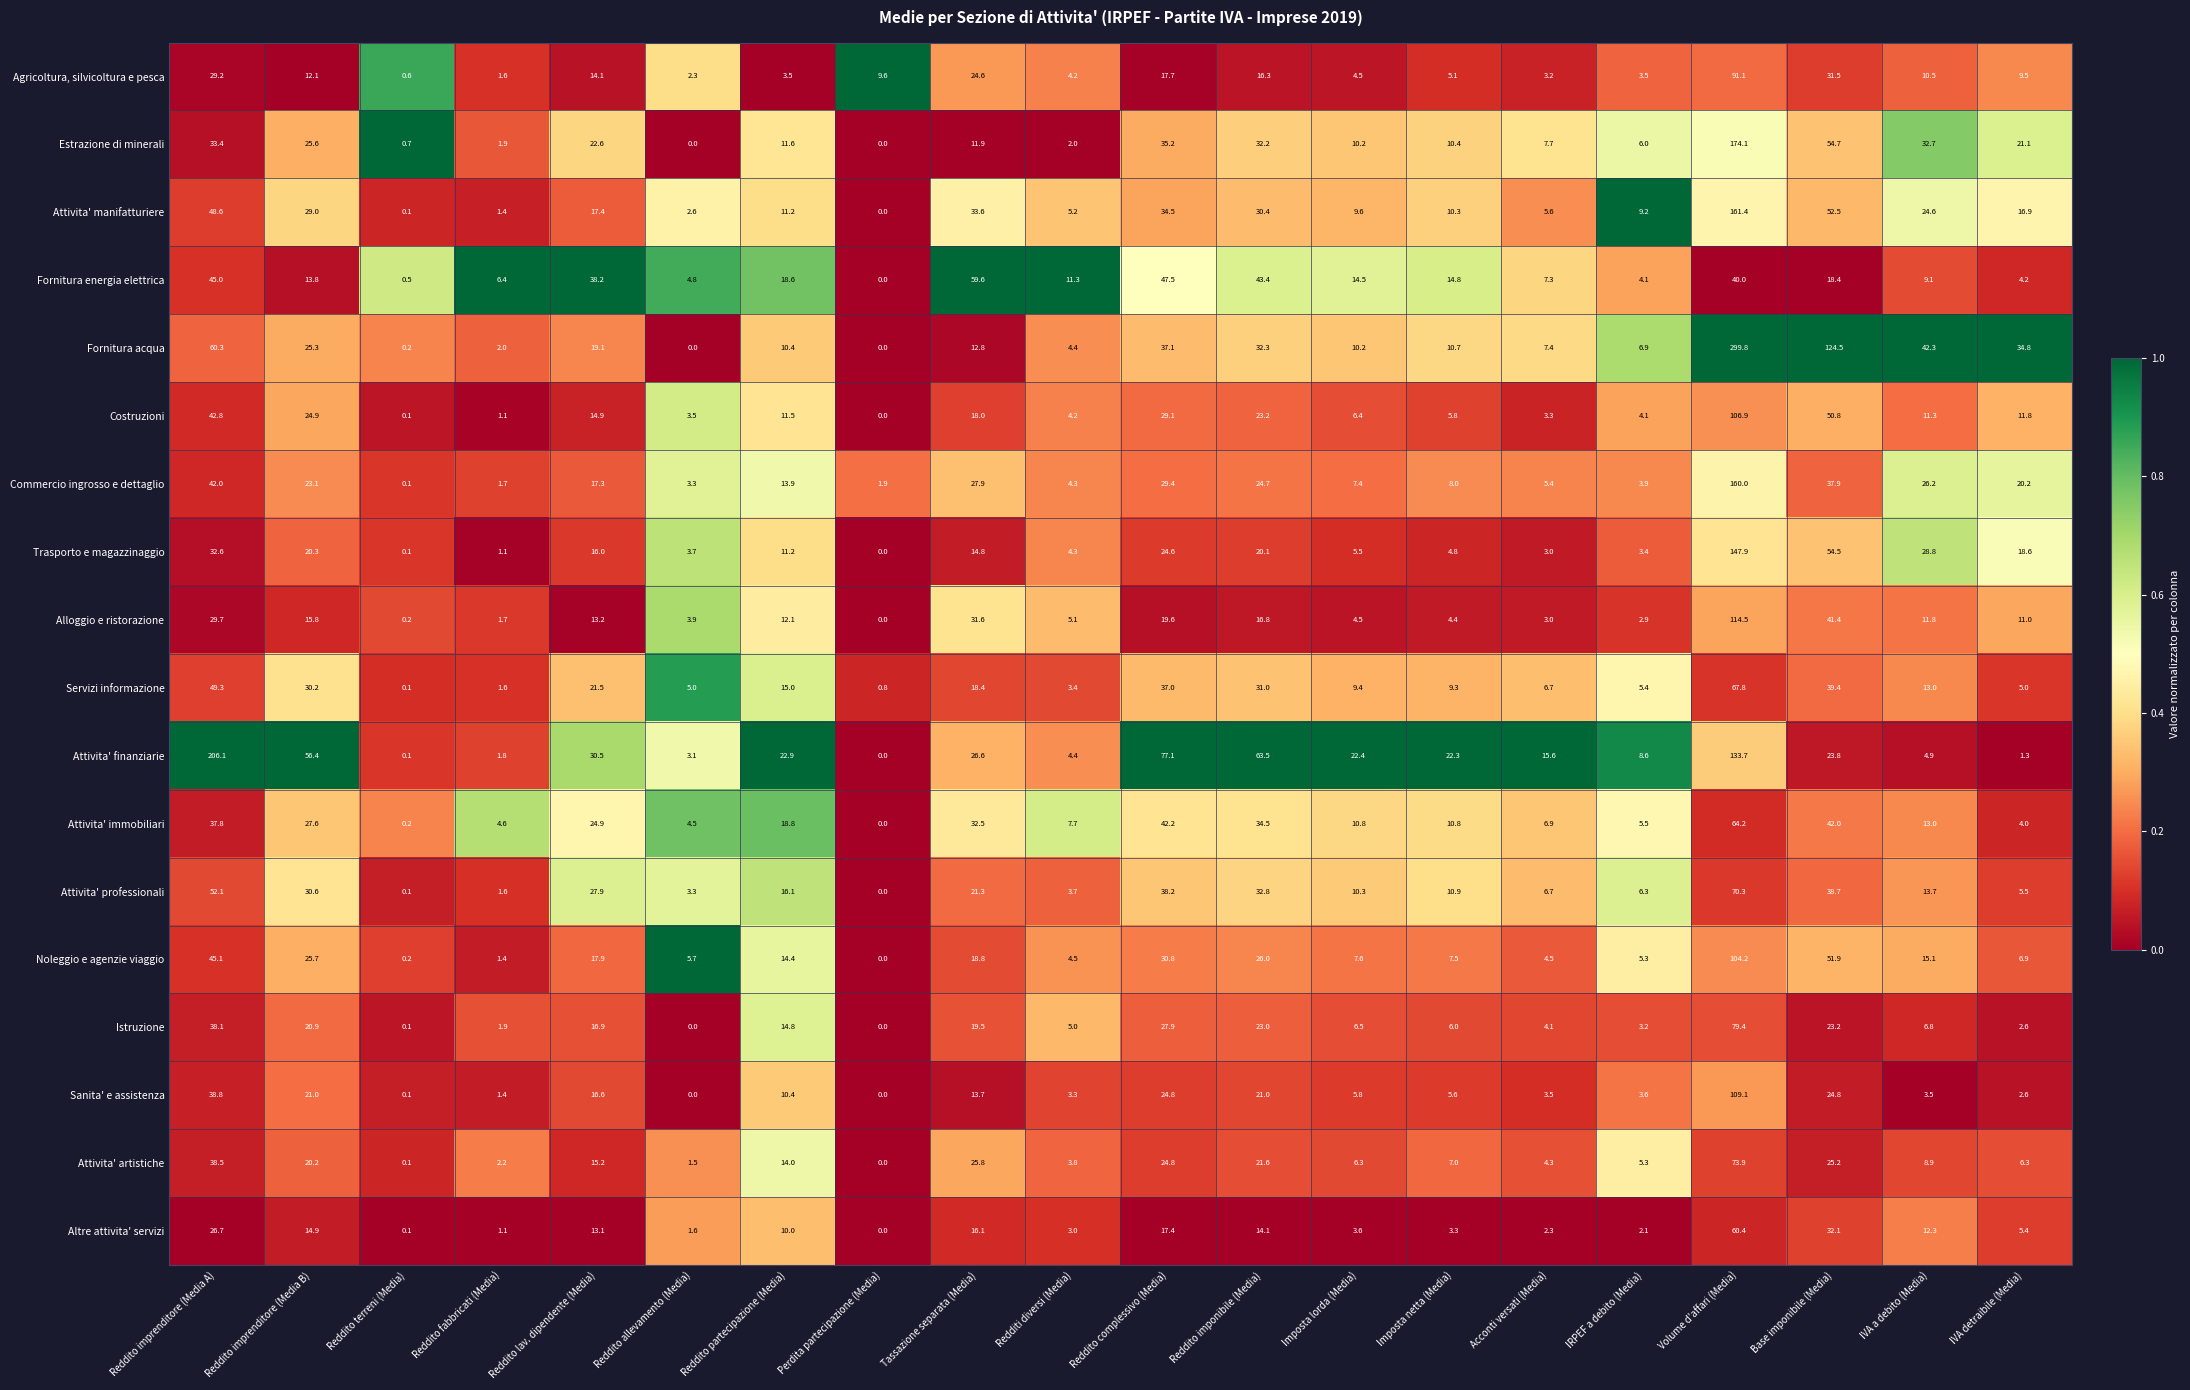

Read the Attivita' manifatturiere value at Reddito partecipazione (Media).

11.2